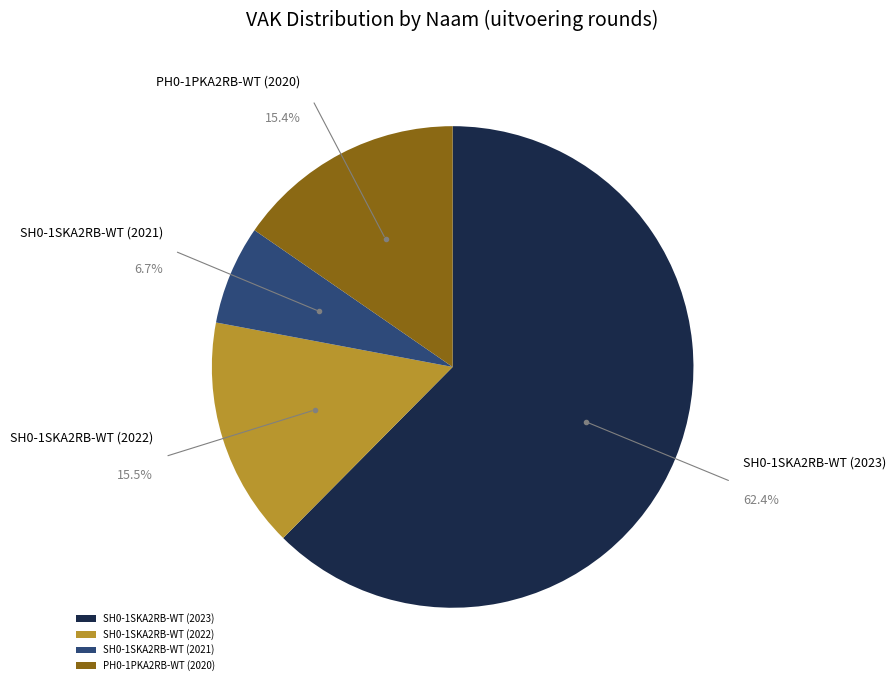

Combined, what portion of the pie is SH0-1SKA2RB-WT (2021) and SH0-1SKA2RB-WT (2022)?

22.2%